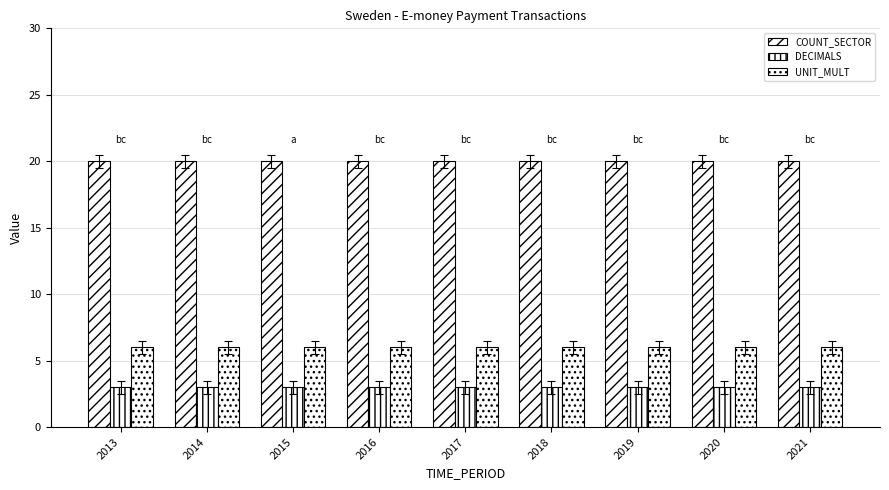

Rank the series at 2014 from highest to lowest value.

COUNT_SECTOR, UNIT_MULT, DECIMALS